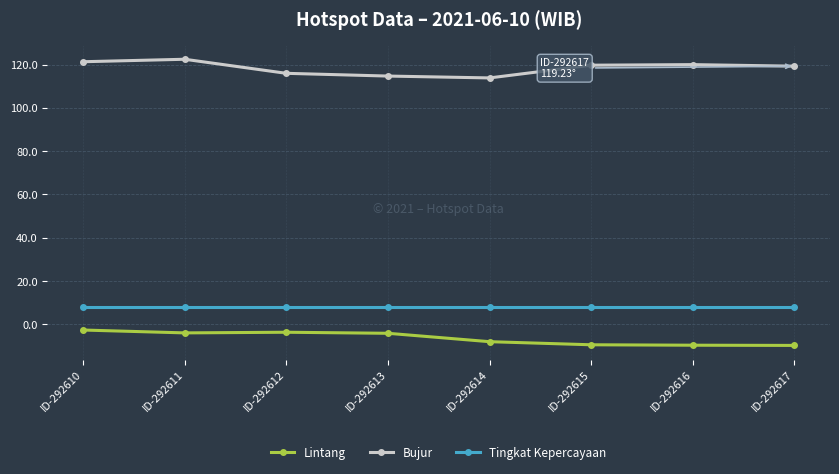

What is the greatest value displayed?

122.4